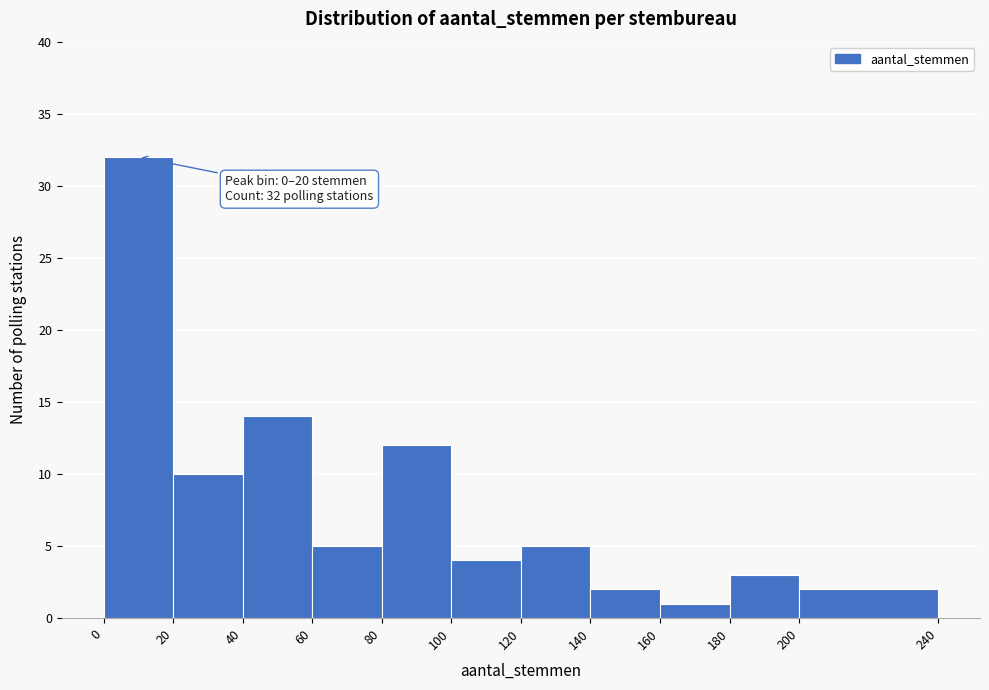

Over which range of the x-axis is the bar tallest?

0 to 20